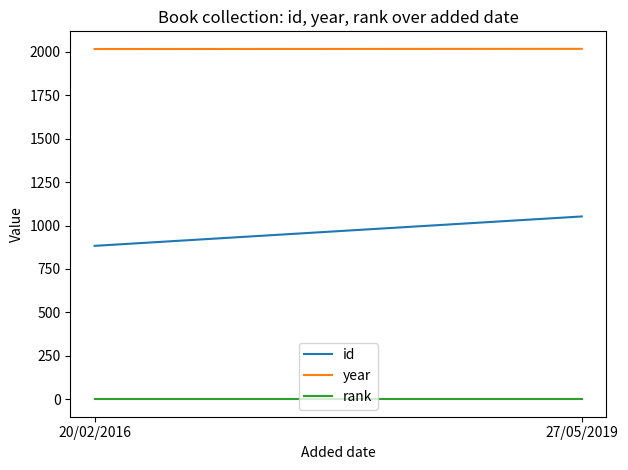

What is the label of the 1st point from the left?

20/02/2016